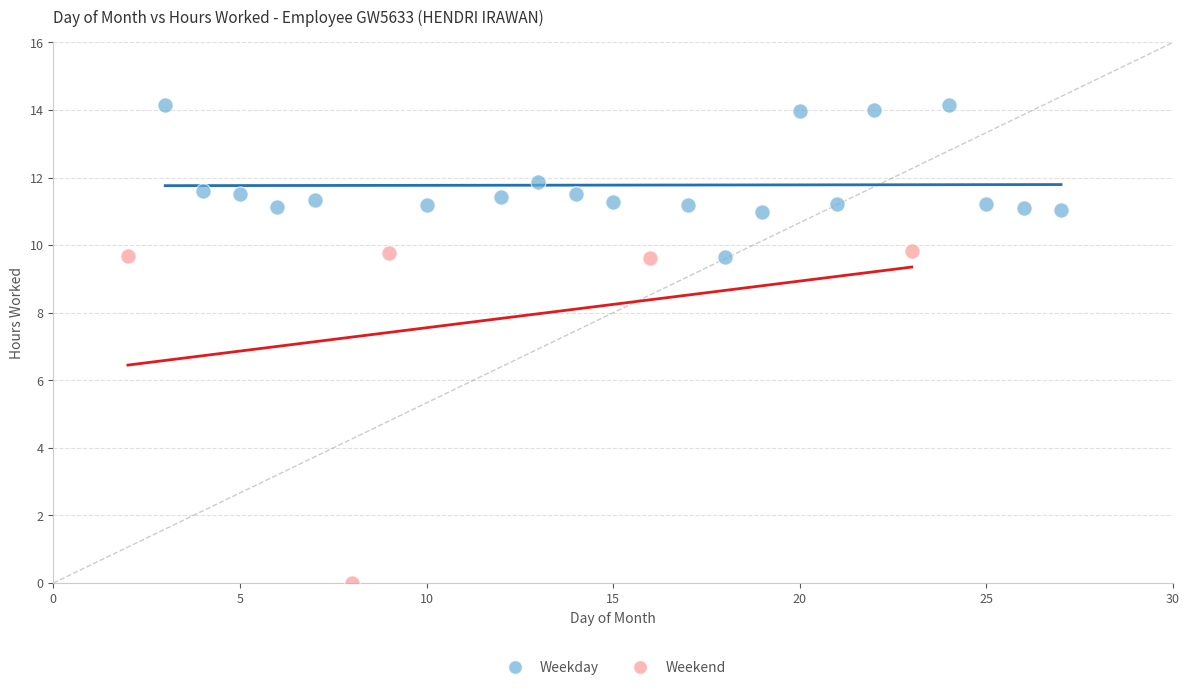

Which series reaches the minimum Y coordinate?

Weekend